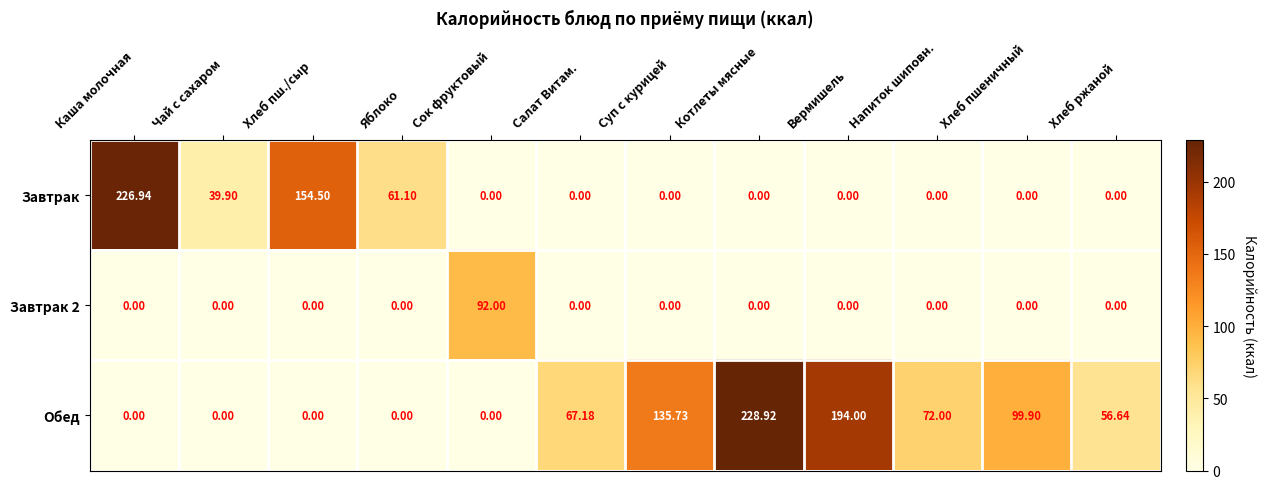

Which series has the largest total across all categories?

Обед